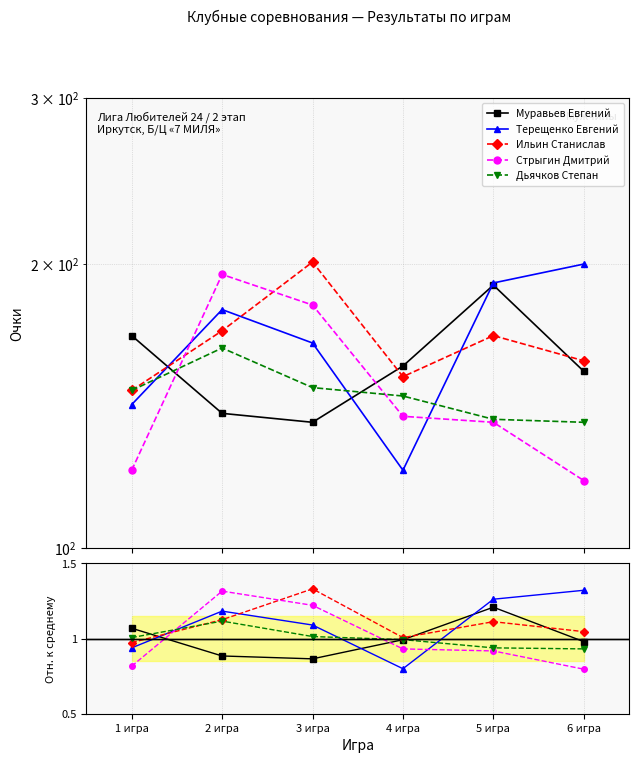

What is the value of the Муравьев Евгений point at the 4th from the left?

1.0